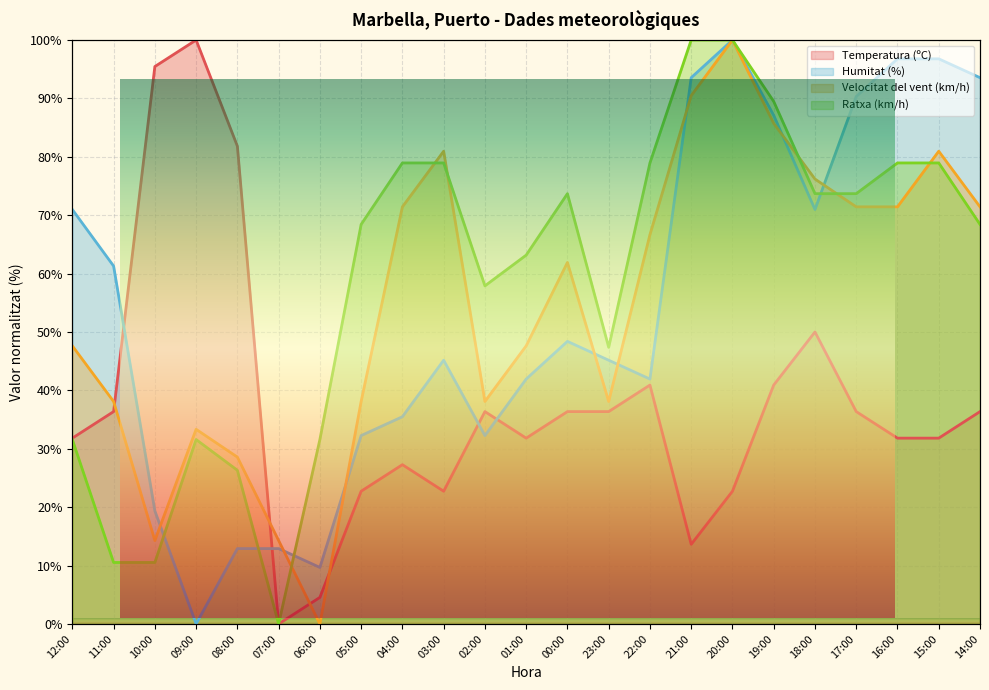

True or false: Velocitat del vent (km/h) and Ratxa (km/h) cross at least once.

True